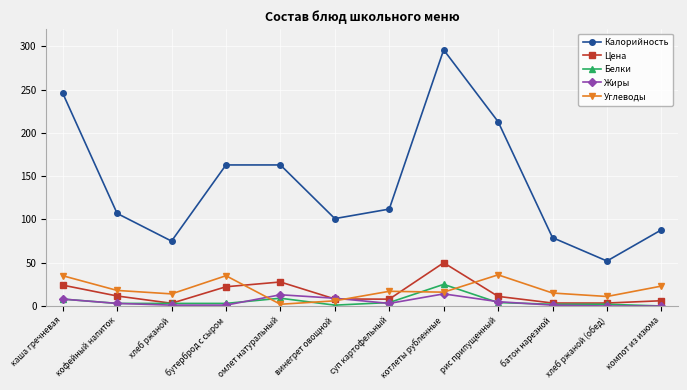

Which label corresponds to the largest value in the chart?

котлеты рубленные